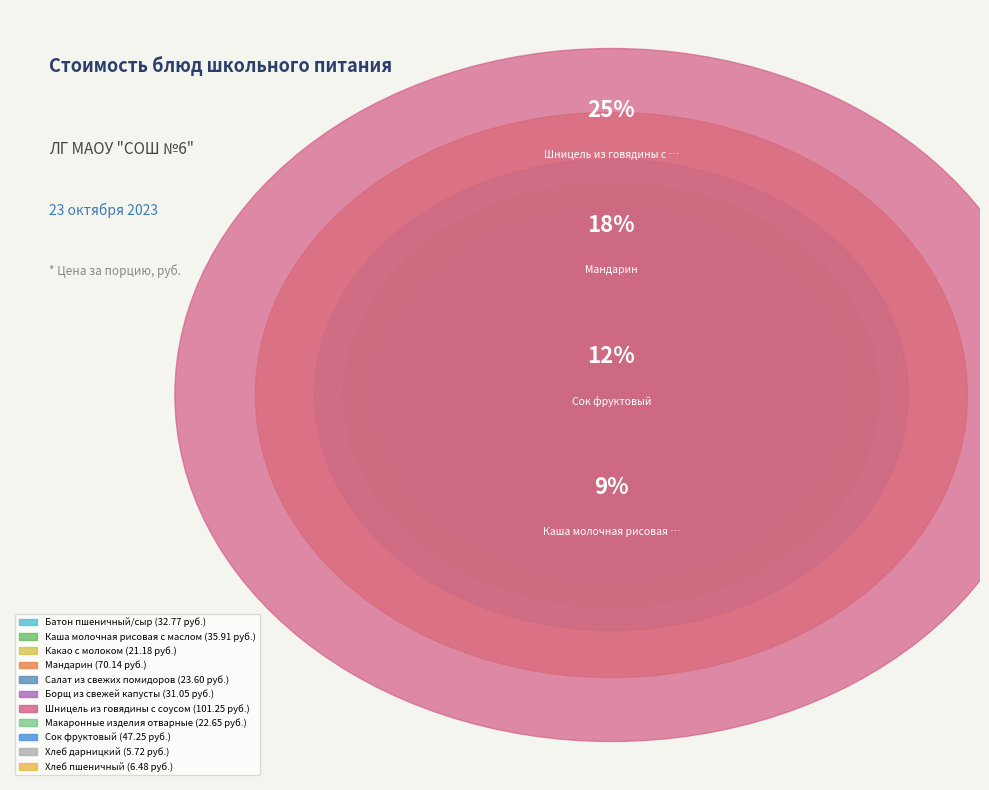

What percentage do Батон пшеничный/сыр and Шницель из говядины с соусом together represent?

33.7%